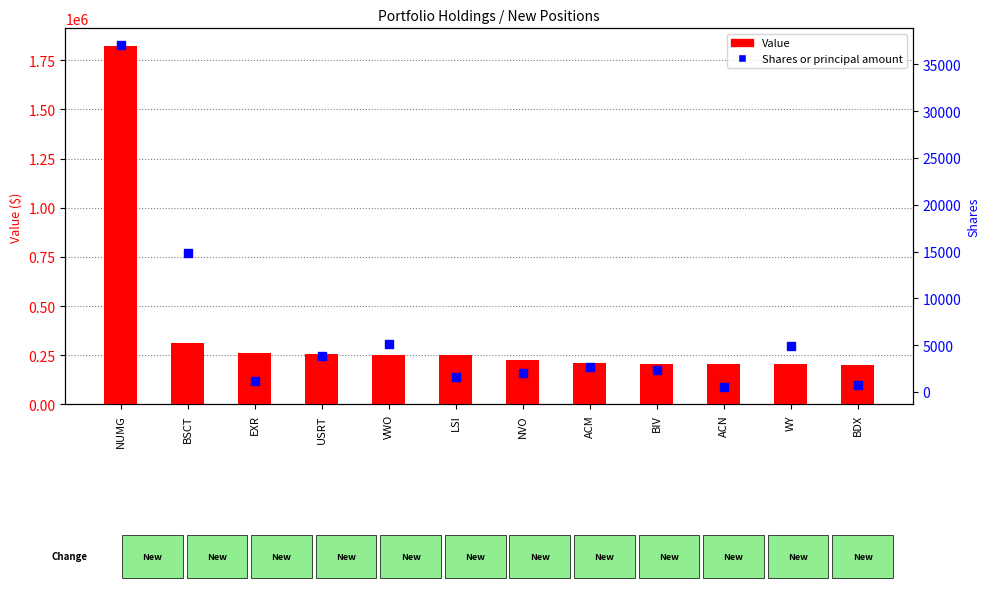

At how many categories does at least one series exceed 1053960?

1